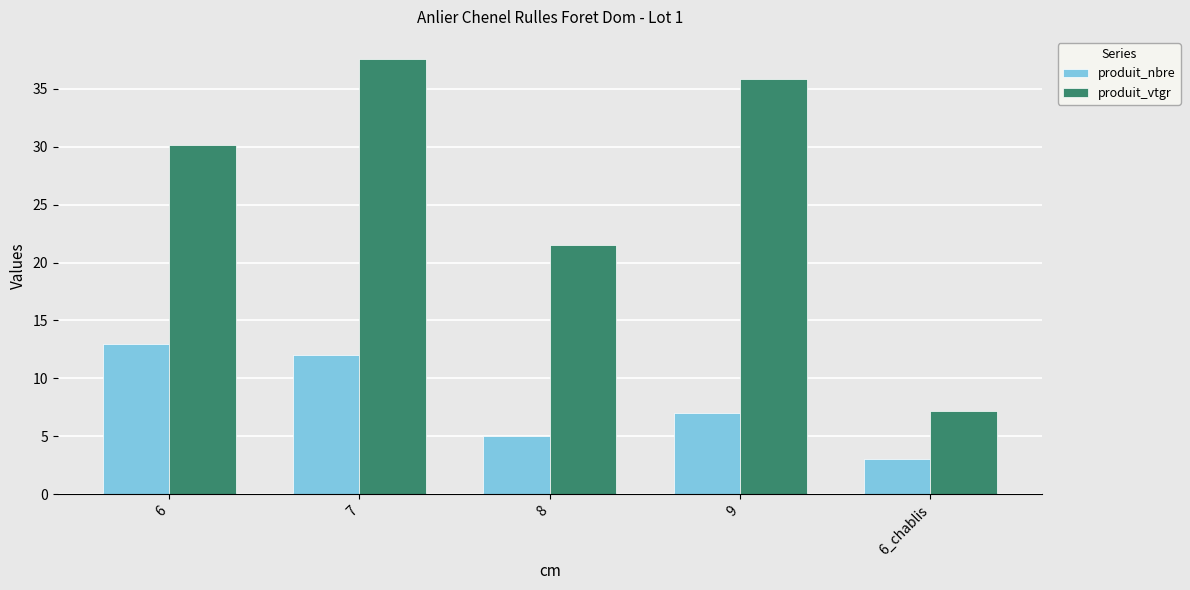

How many values in the produit_vtgr series exceed 30?

3